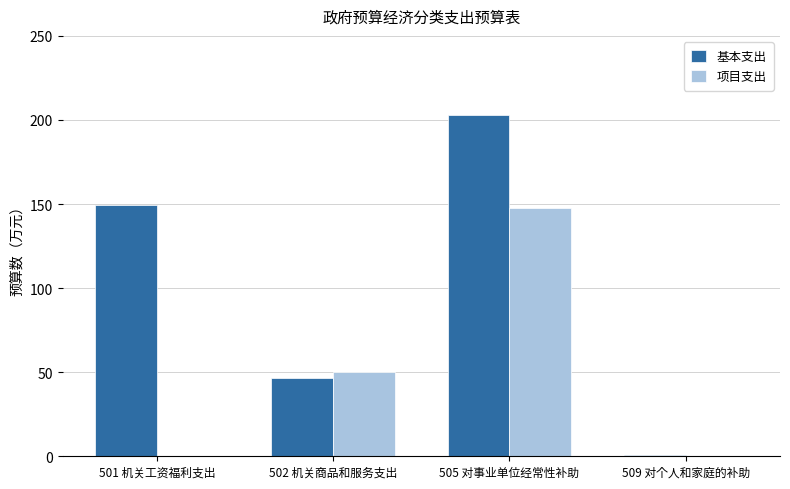

At which category is the sum across all series the highest?

505 对事业单位经常性补助